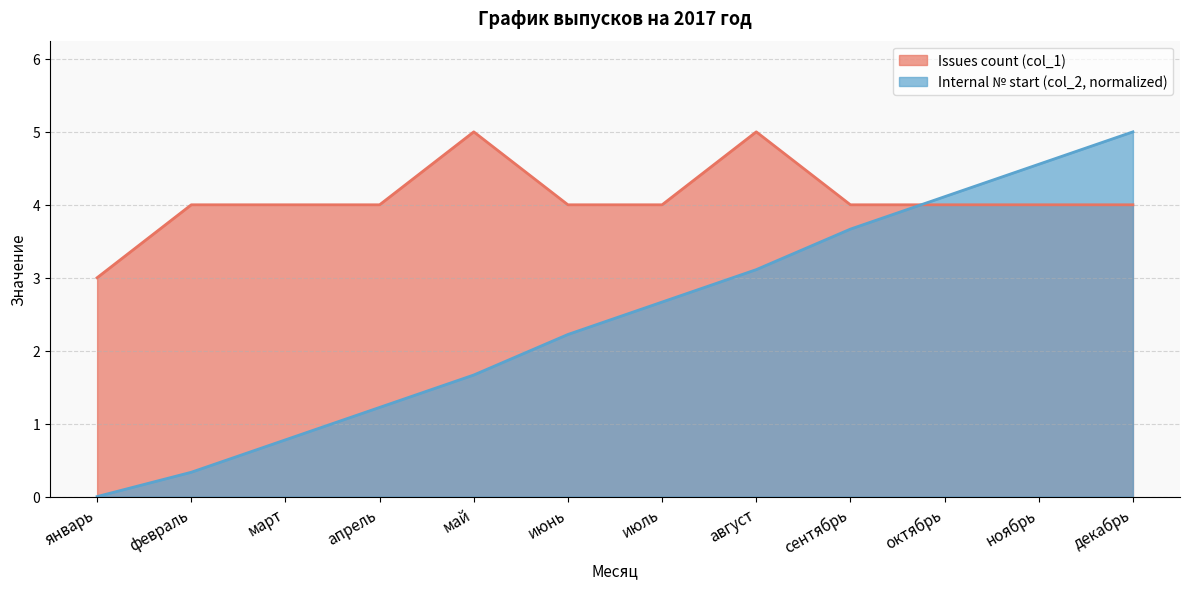

How many lines are shown in the chart?

2